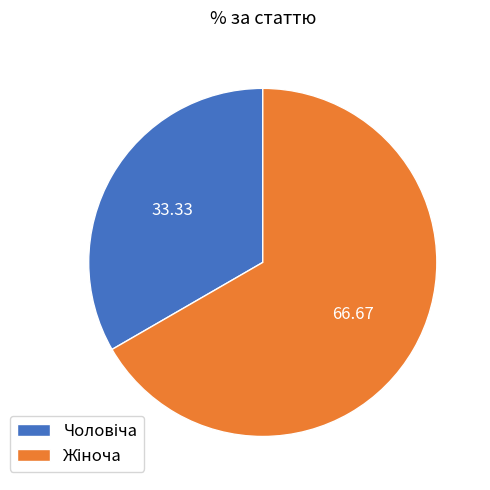

Does any single category account for the majority?

Yes